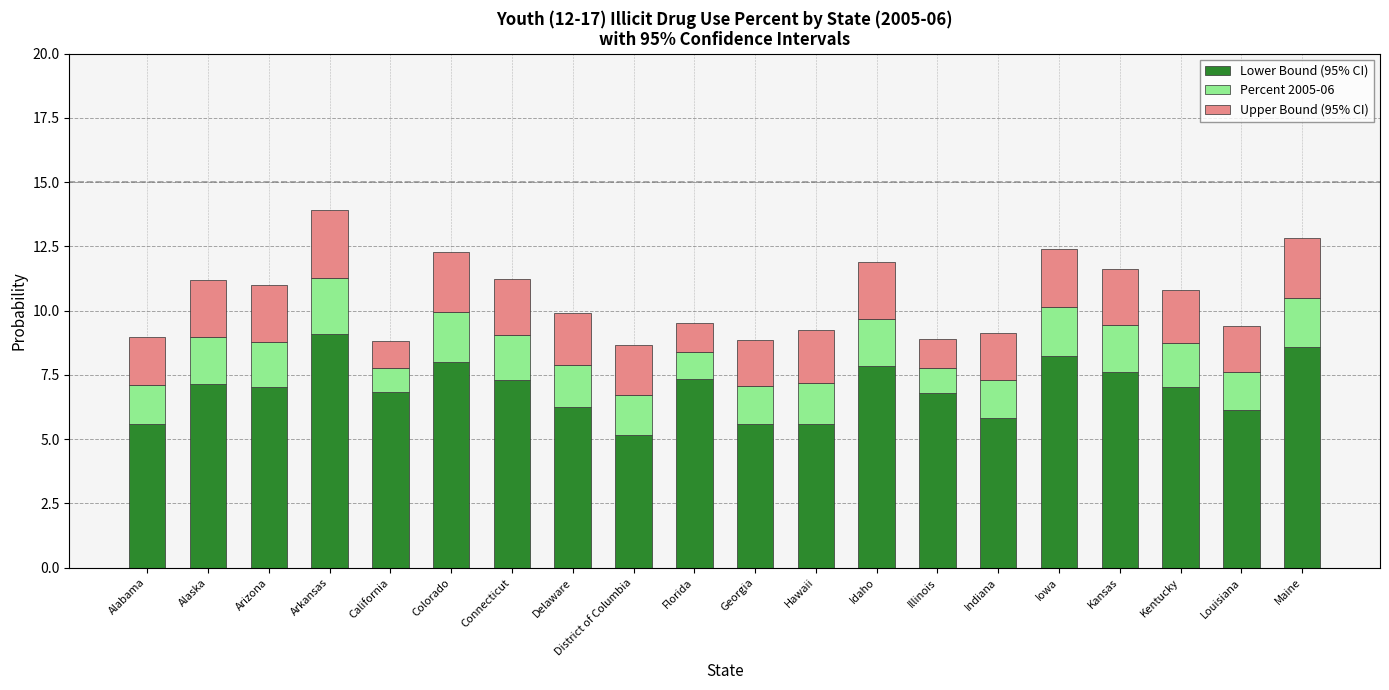

Are the bars horizontal?

No